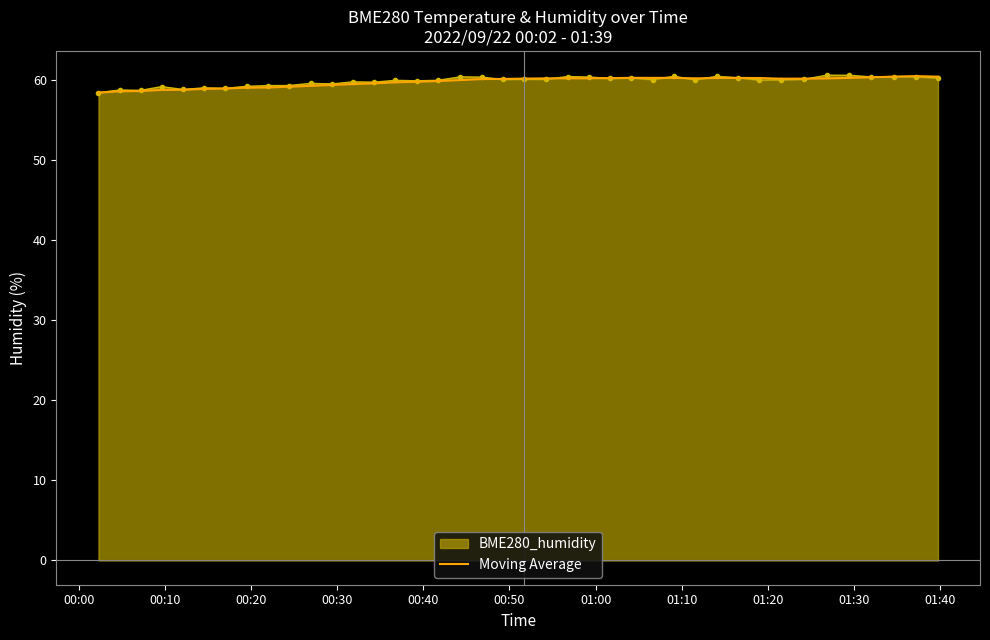

What is the minimum value shown in the chart?

58.4